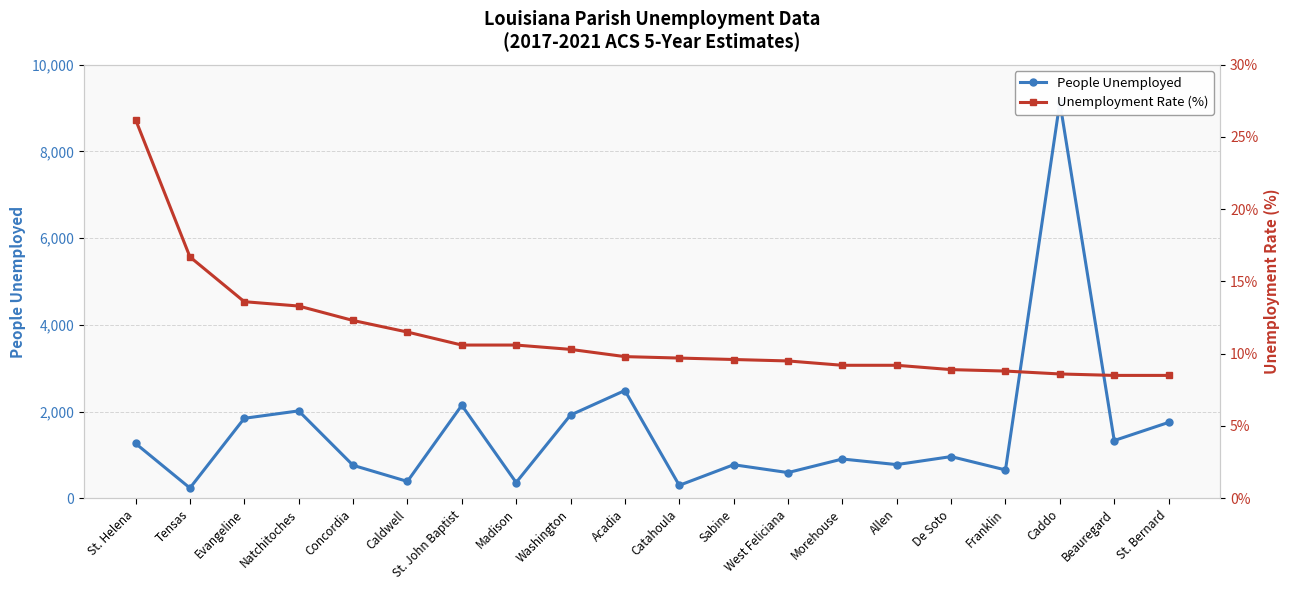

What is the sum of all People Unemployed values?

30589.0